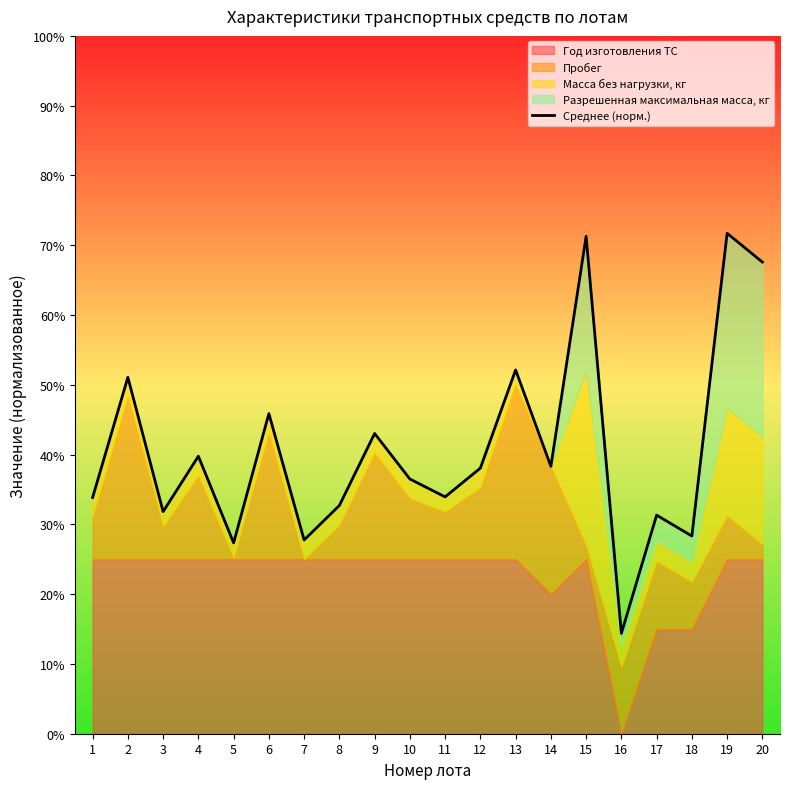

Which has a higher value, 18 or 2?

2